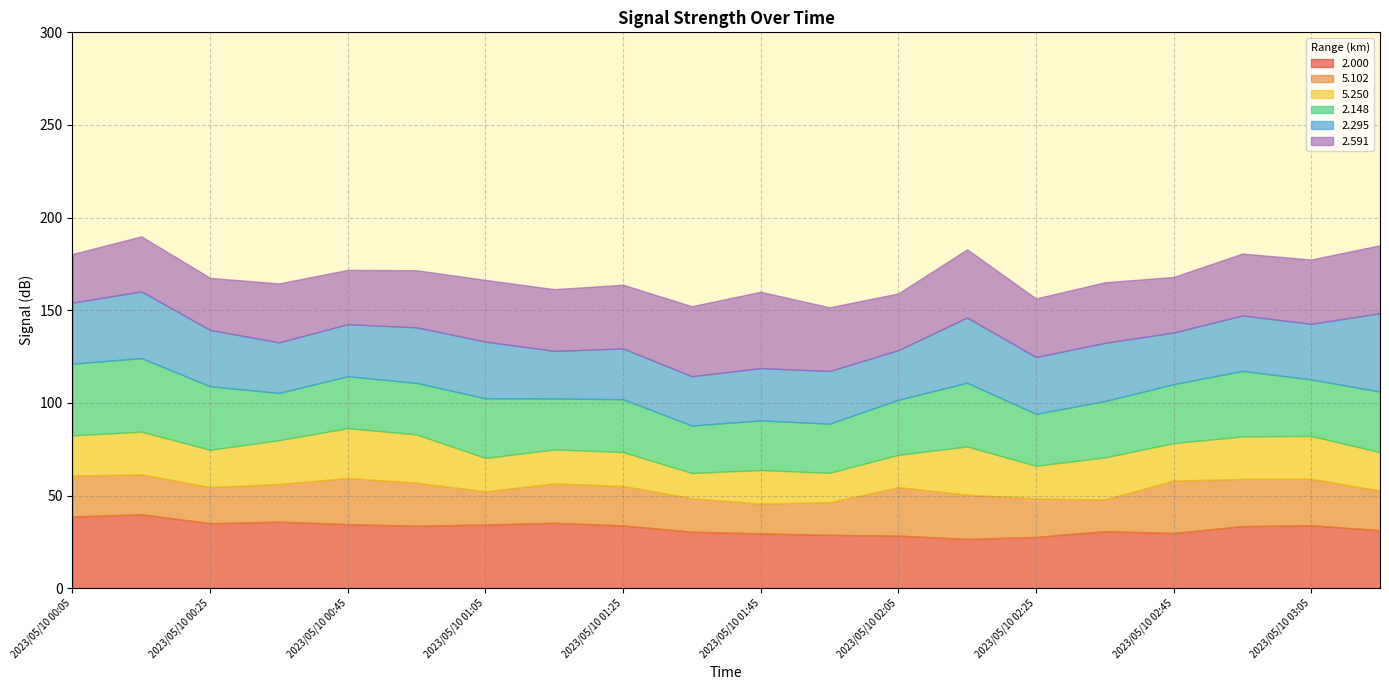

Which category has the lowest value in the 5.250 series?

2023/05/10 01:35